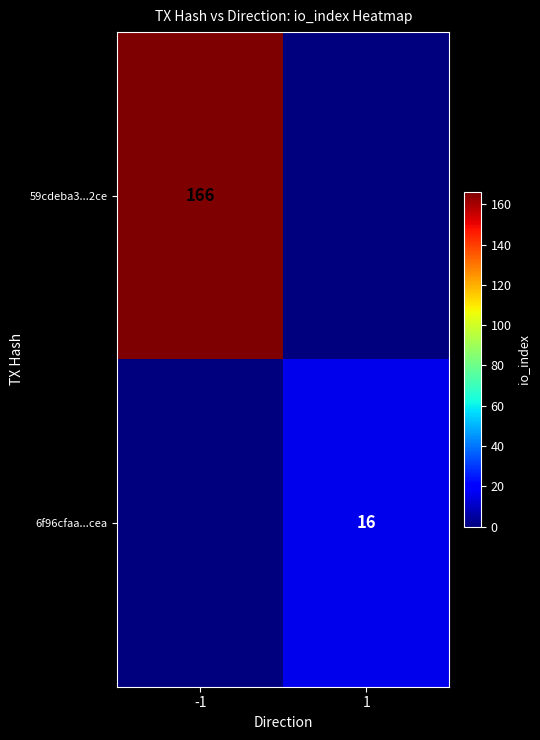

True or false: 6f96cfaa...cea has a value of 16 at 1.

True